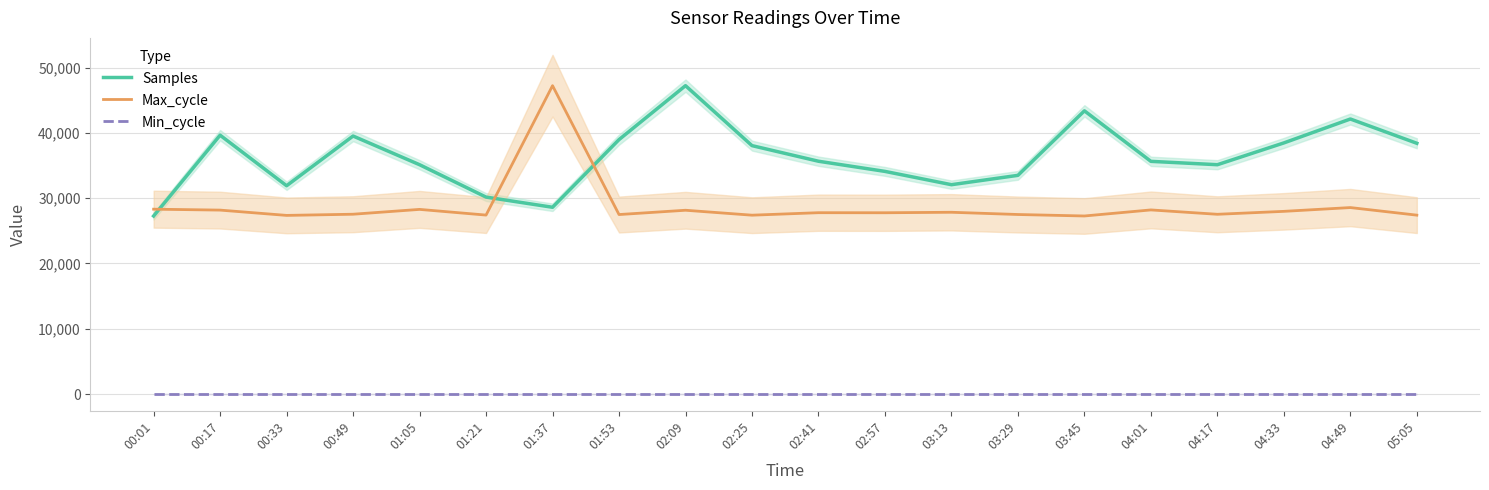

Reading left to right, list all the values displayed in this chart.

Samples: 00:01=27276.0	00:17=39654.6	00:33=31911.4	00:49=39527.8	01:05=35132.8	01:21=30171.5	01:37=28612.6	01:53=38978.0	02:09=47243.0	02:25=38056.2	02:41=35664.4	02:57=34108.9	03:13=32071.0	03:29=33503.1	03:45=43387.9	04:01=35648.0	04:17=35132.8	04:33=38472.7	04:49=42135.2	05:05=38416.7
Max_cycle: 00:01=28319.0	00:17=28177.0	00:33=27366.0	00:49=27546.0	01:05=28286.0	01:21=27415.0	01:37=47243.0	01:53=27496.0	02:09=28155.0	02:25=27399.0	02:41=27780.0	02:57=27771.0	03:13=27845.0	03:29=27503.0	03:45=27276.0	04:01=28205.0	04:17=27536.0	04:33=27986.0	04:49=28566.0	05:05=27404.0
Min_cycle: 00:01=27.0	00:17=27.0	00:33=27.0	00:49=27.0	01:05=27.0	01:21=27.0	01:37=27.0	01:53=27.0	02:09=27.0	02:25=27.0	02:41=27.0	02:57=27.0	03:13=27.0	03:29=27.0	03:45=27.0	04:01=27.0	04:17=27.0	04:33=27.0	04:49=27.0	05:05=27.0